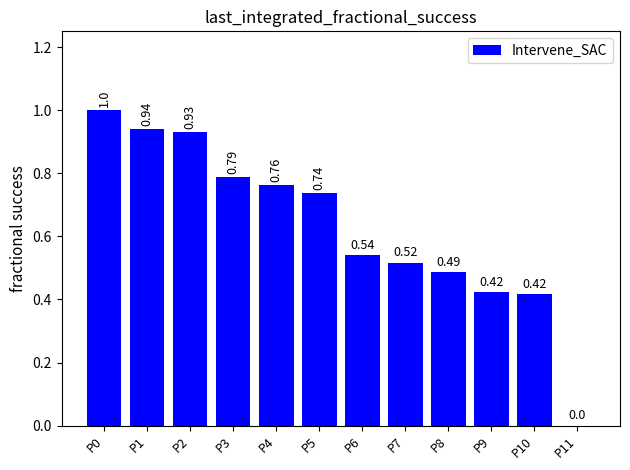

What is the change in value from P1 to P10?

-0.5